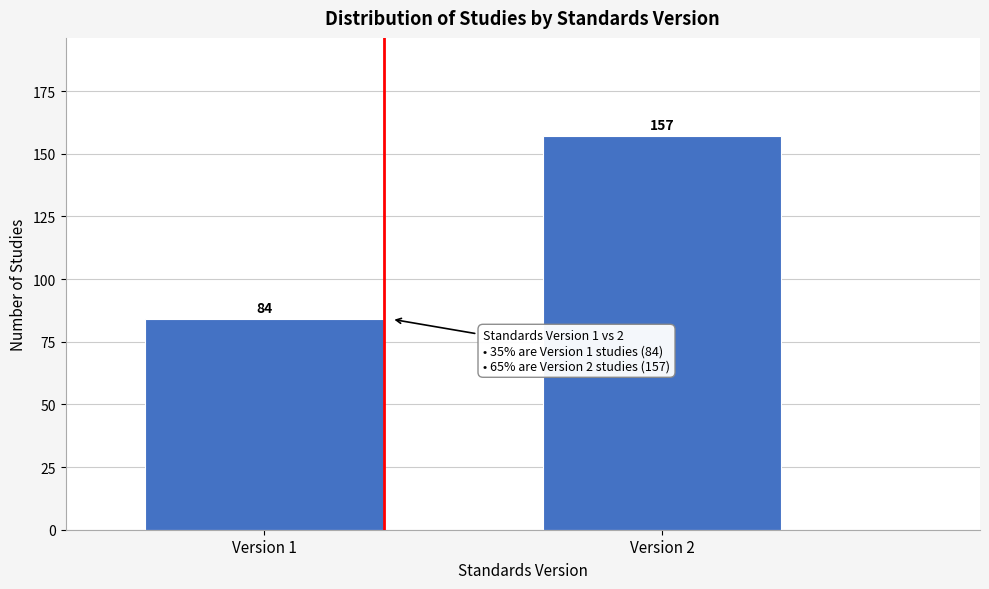

Reading left to right, transcribe all the data shown in this chart.

Version 1=84	Version 2=157